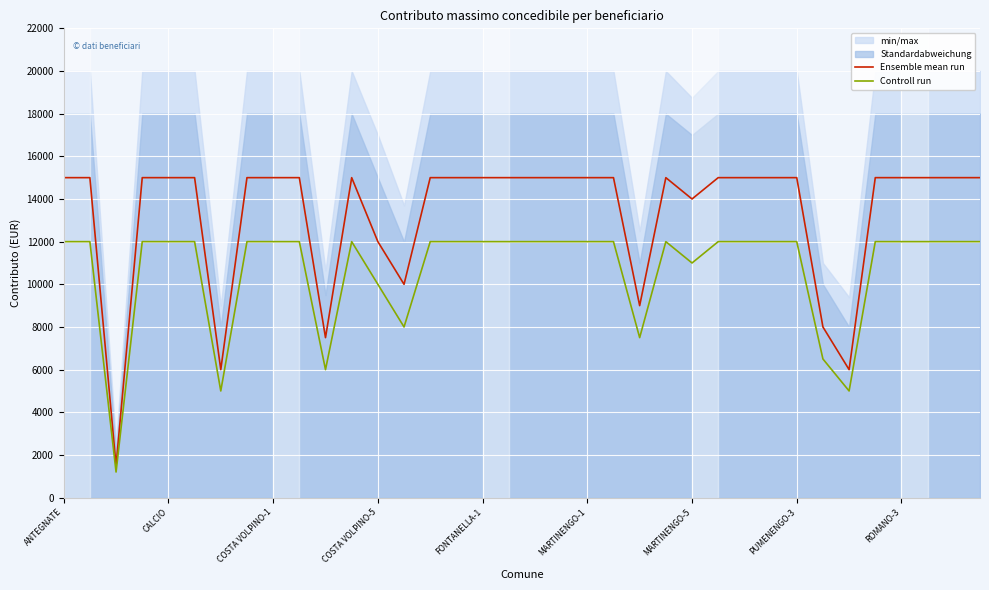

Read the Ensemble mean run value at MARTINENGO-1, to the nearest 10.

15000